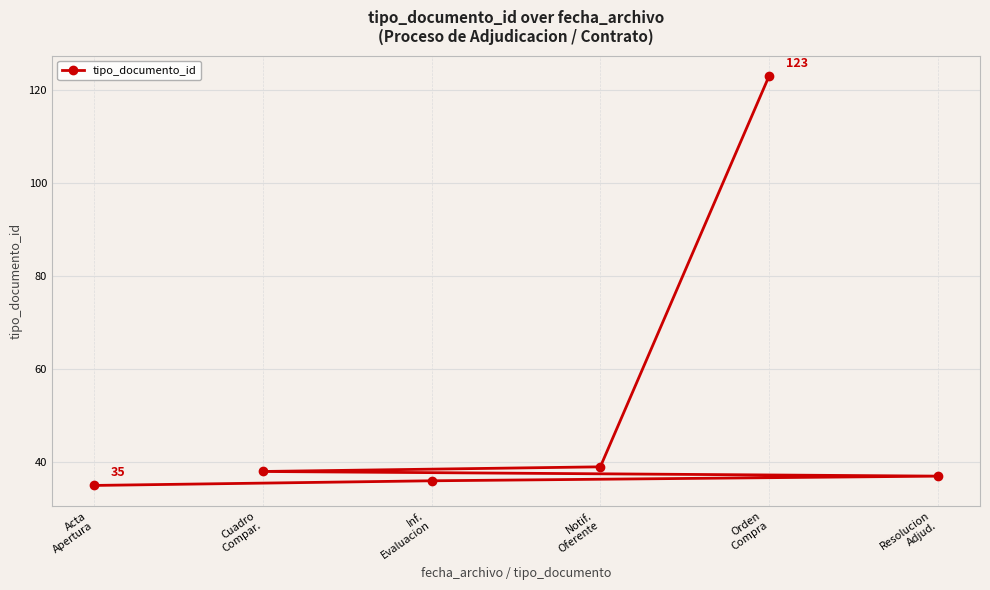

What is the label of the 1st point from the right?

Resolucion
Adjud.